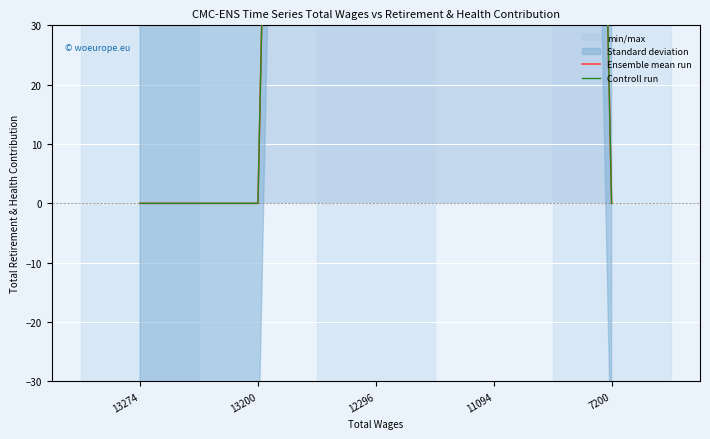

Does the chart display data point markers on the line(s)?

No